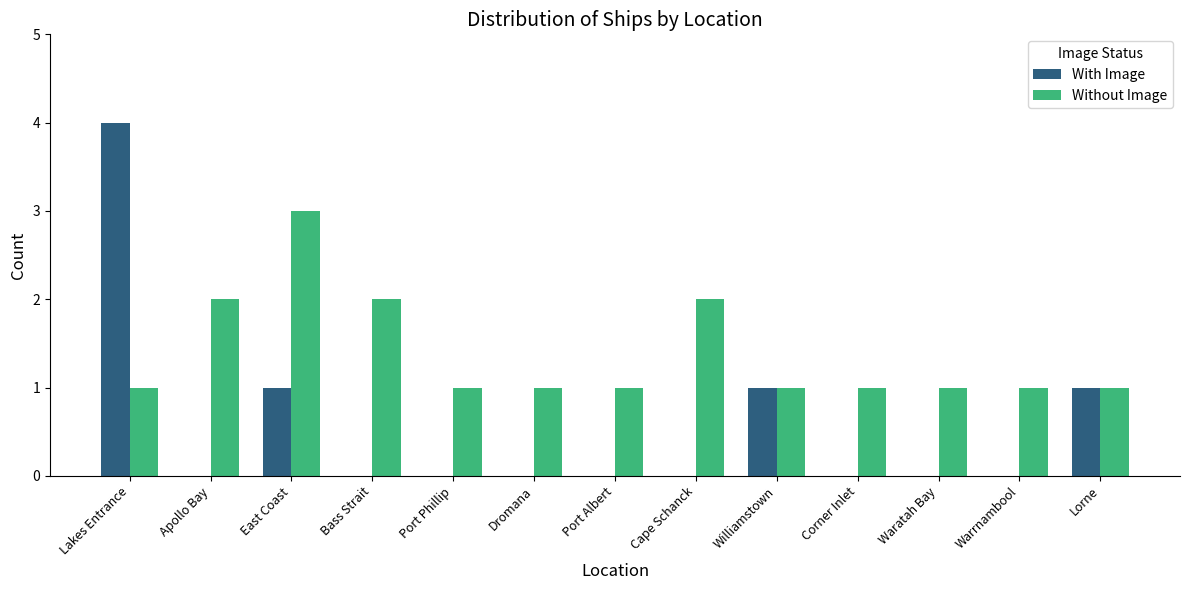

Which label corresponds to the largest value in the chart?

Lakes Entrance